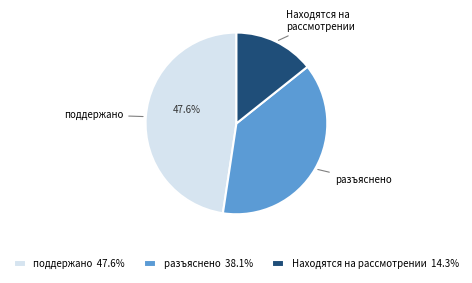

Is the sum of поддержано 47.6% and Находятся на рассмотрении 14.3% greater than half?

Yes